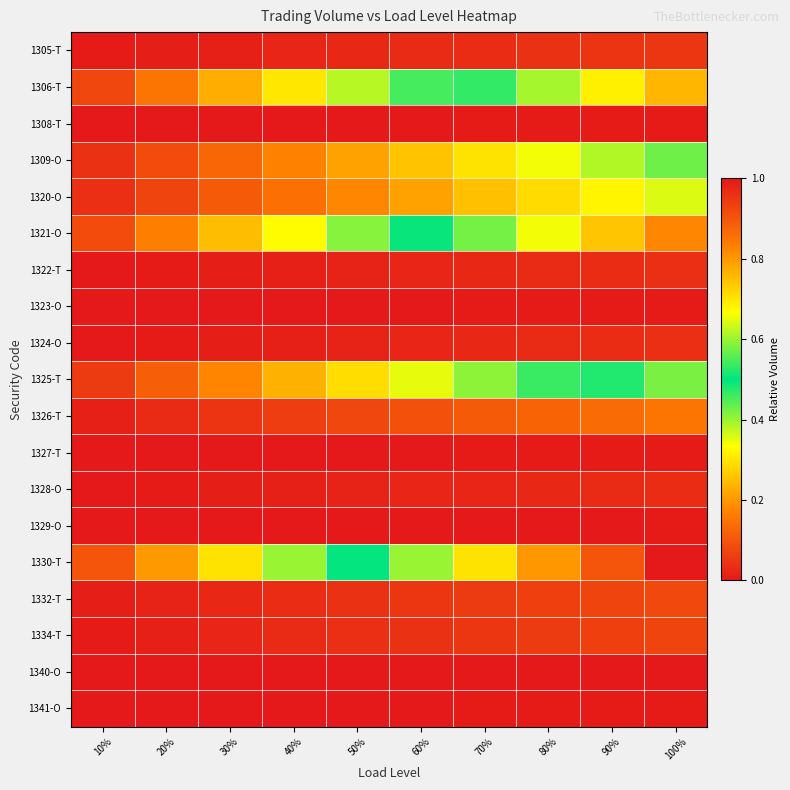

What is the difference between the highest and lowest values at 40%?

0.4